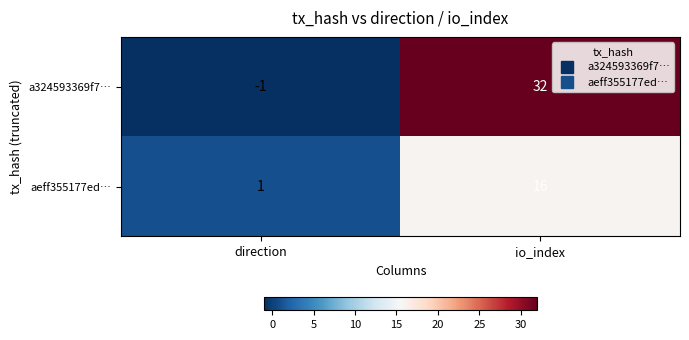

List the series in order of their overall mean, highest first.

a324593369f7…, aeff355177ed…